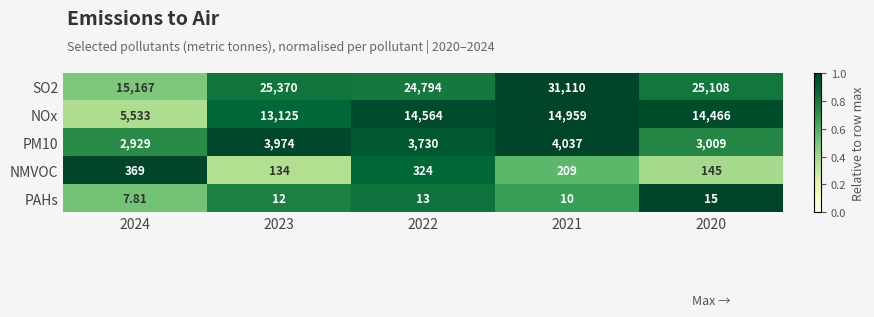

How many categories are shown in the chart?

5